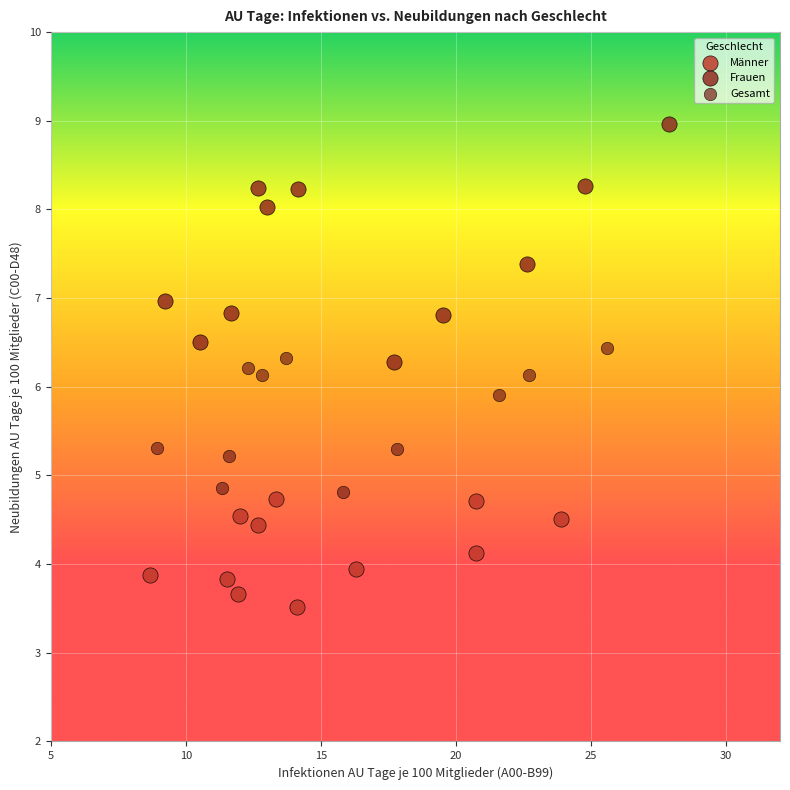

What are all the series names shown in the legend?

Männer, Frauen, Gesamt